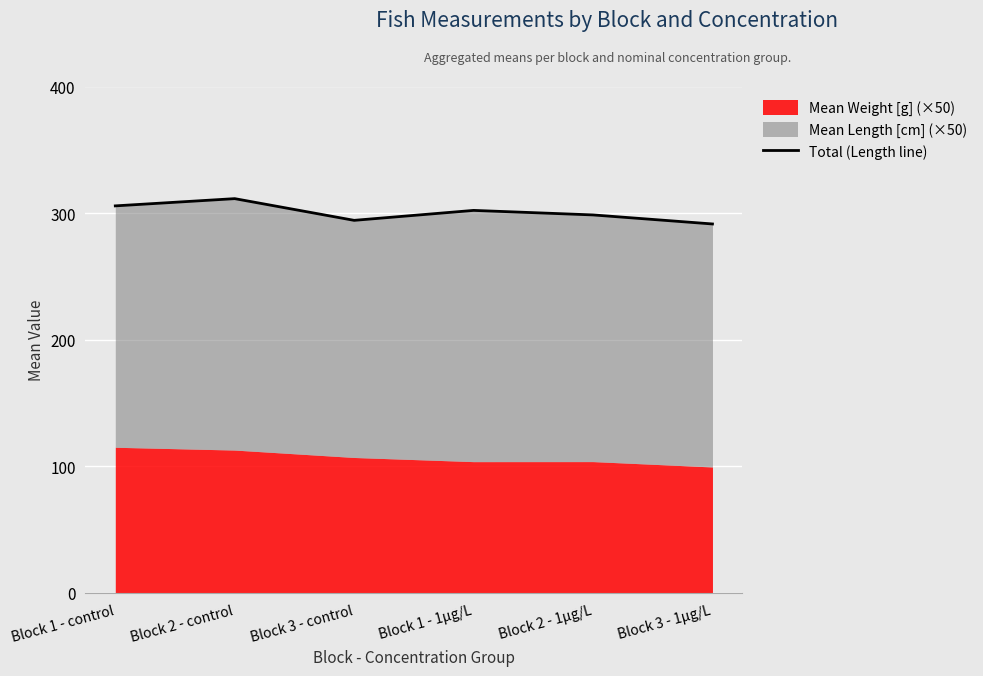

Read the value at Block 2 - 1µg/L.

298.6